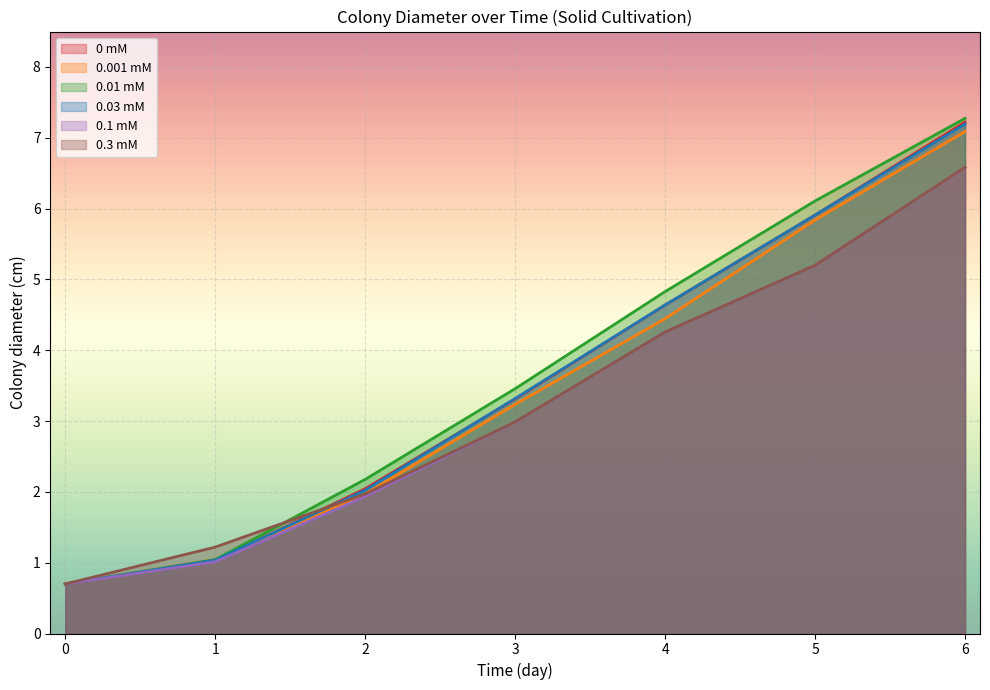

Reading left to right, list all the values displayed in this chart.

0 mM: 0=0.7	1=1.0	2=2.0	3=3.3	4=4.6	5=5.9	6=7.2
0.001 mM: 0=0.7	1=1.0	2=2.0	3=3.2	4=4.4	5=5.8	6=7.1
0.01 mM: 0=0.7	1=1.0	2=2.2	3=3.5	4=4.8	5=6.1	6=7.3
0.03 mM: 0=0.7	1=1.0	2=2.0	3=3.3	4=4.6	5=5.9	6=7.2
0.1 mM: 0=0.7	1=1.0	2=1.9	3=3.0	4=4.3	5=5.2	6=6.6
0.3 mM: 0=0.7	1=1.2	2=2.0	3=3.0	4=4.3	5=5.2	6=6.6